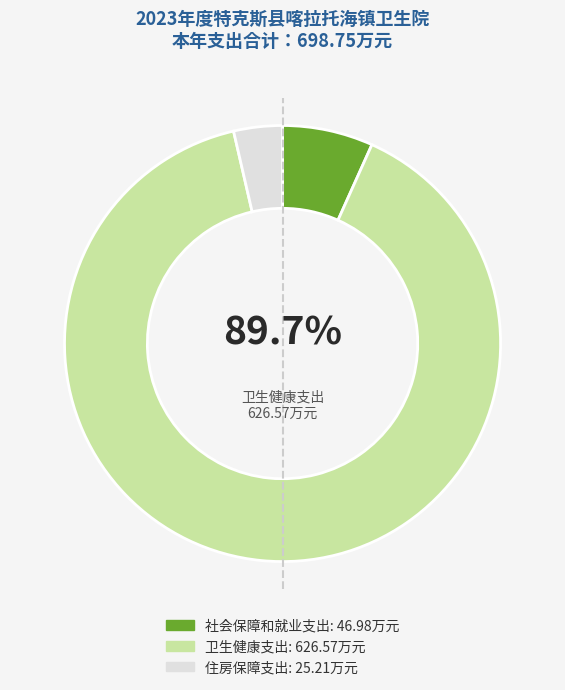

Approximately how many times larger is the value at 社会保障和就业支出 compared to 卫生健康支出?

0.1